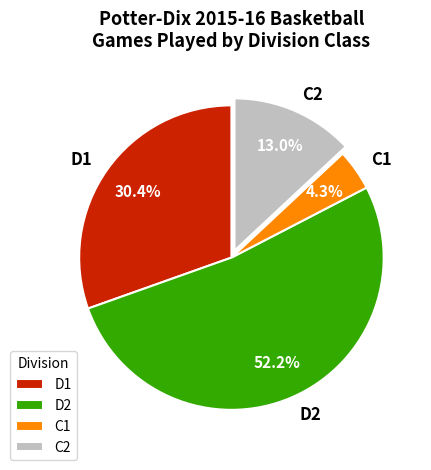

Which has a higher value, D1 or D2?

D2